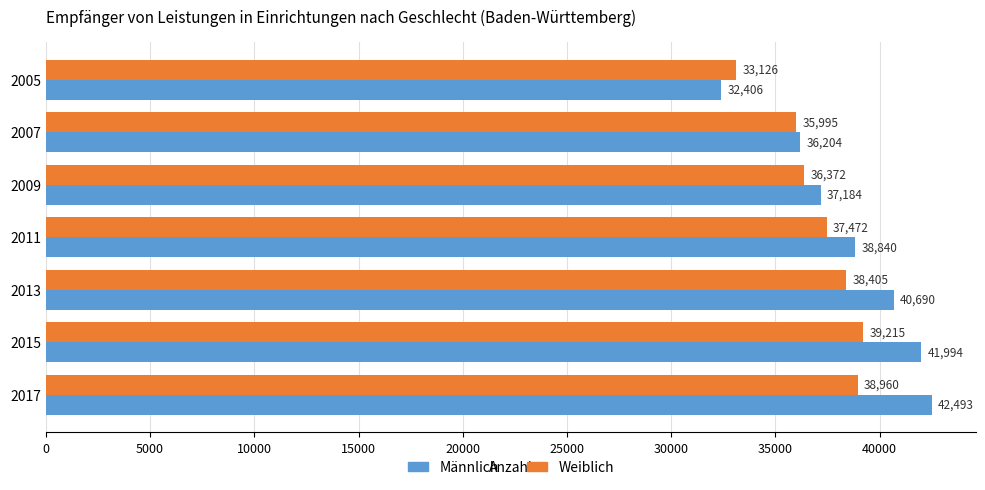

How many series are shown in this chart?

2